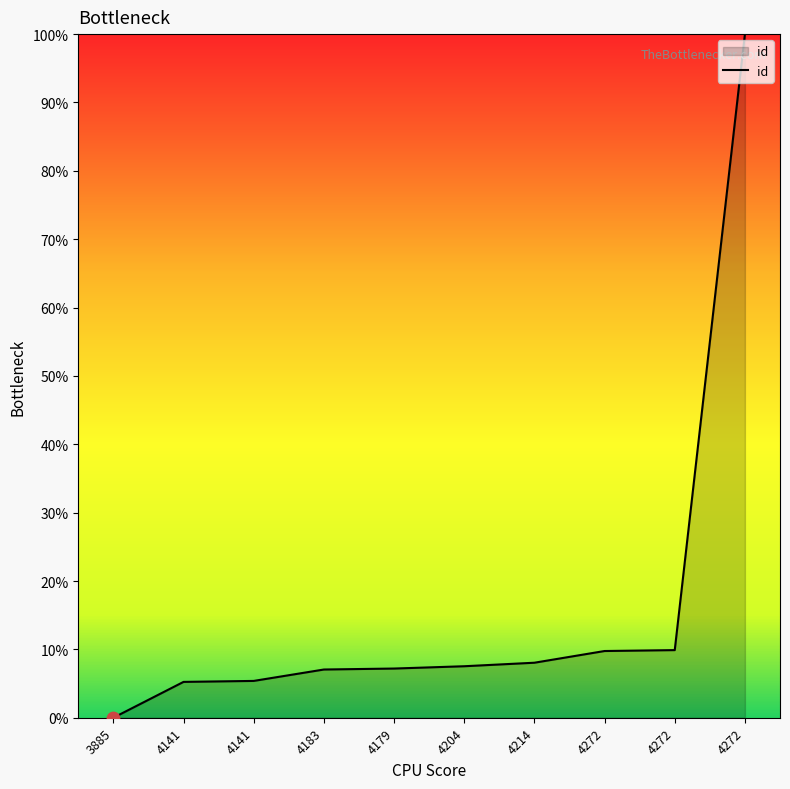

What is the change in value from 3885 to 4272?

+9.9